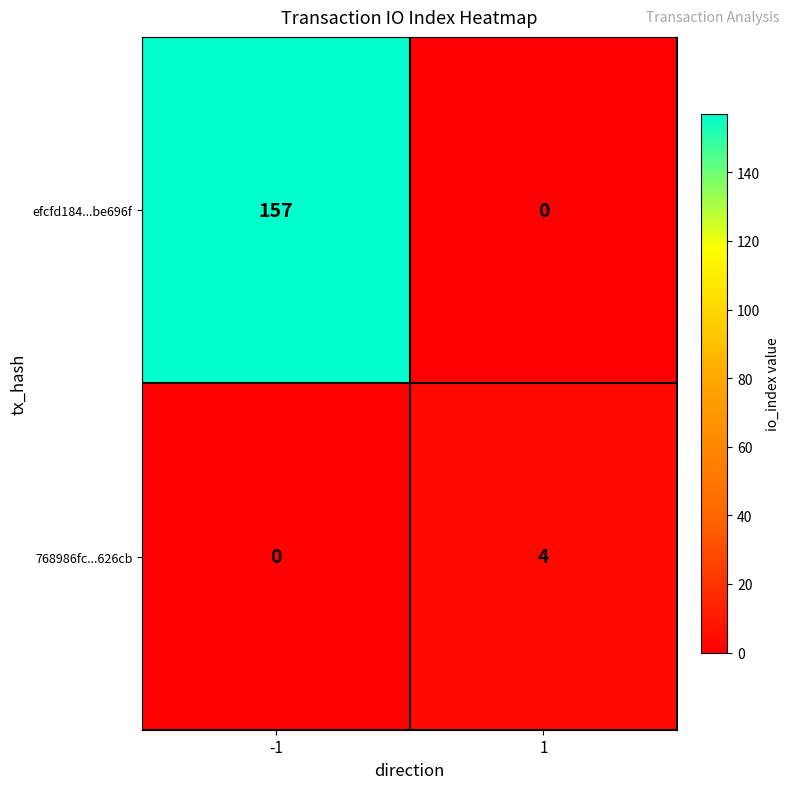

Reading left to right, list all the values displayed in this chart.

efcfd184...be696f: 157	0
768986fc...626cb: 0	4